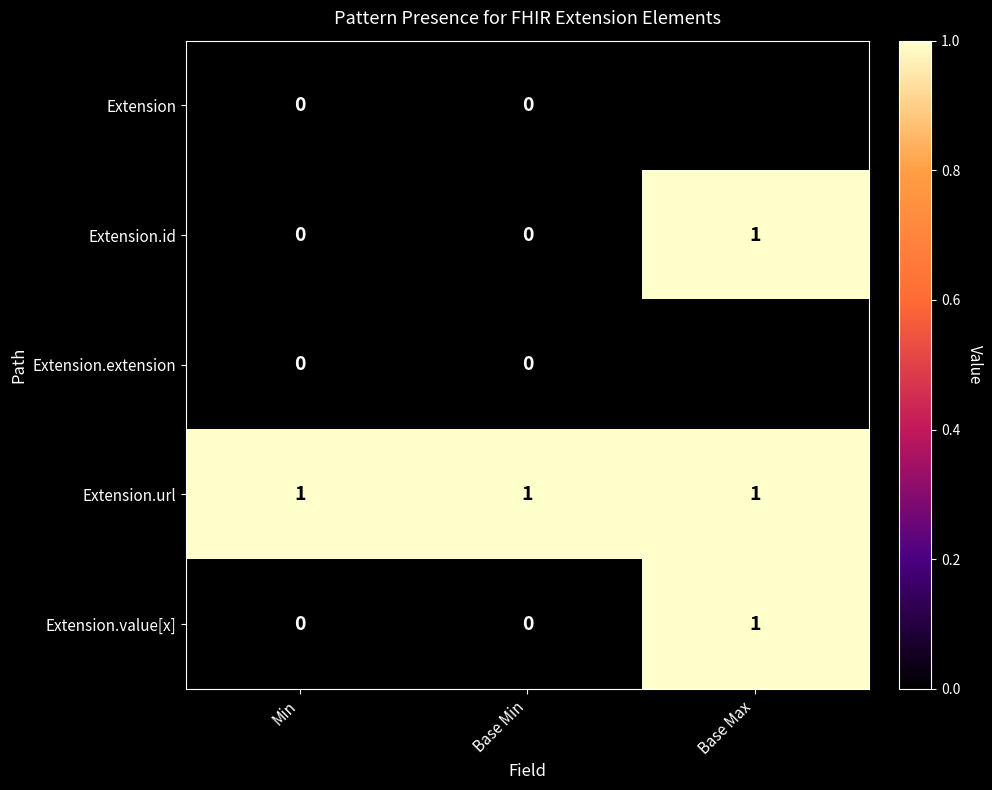

How many series are shown in this chart?

5